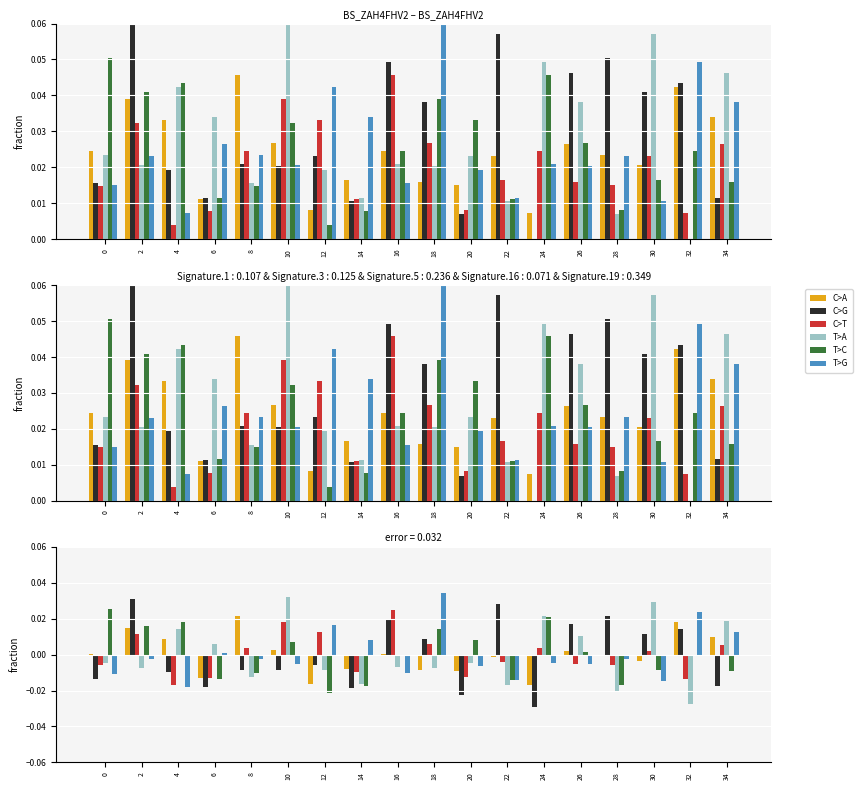

Where does the T>G series first go above 0?

6